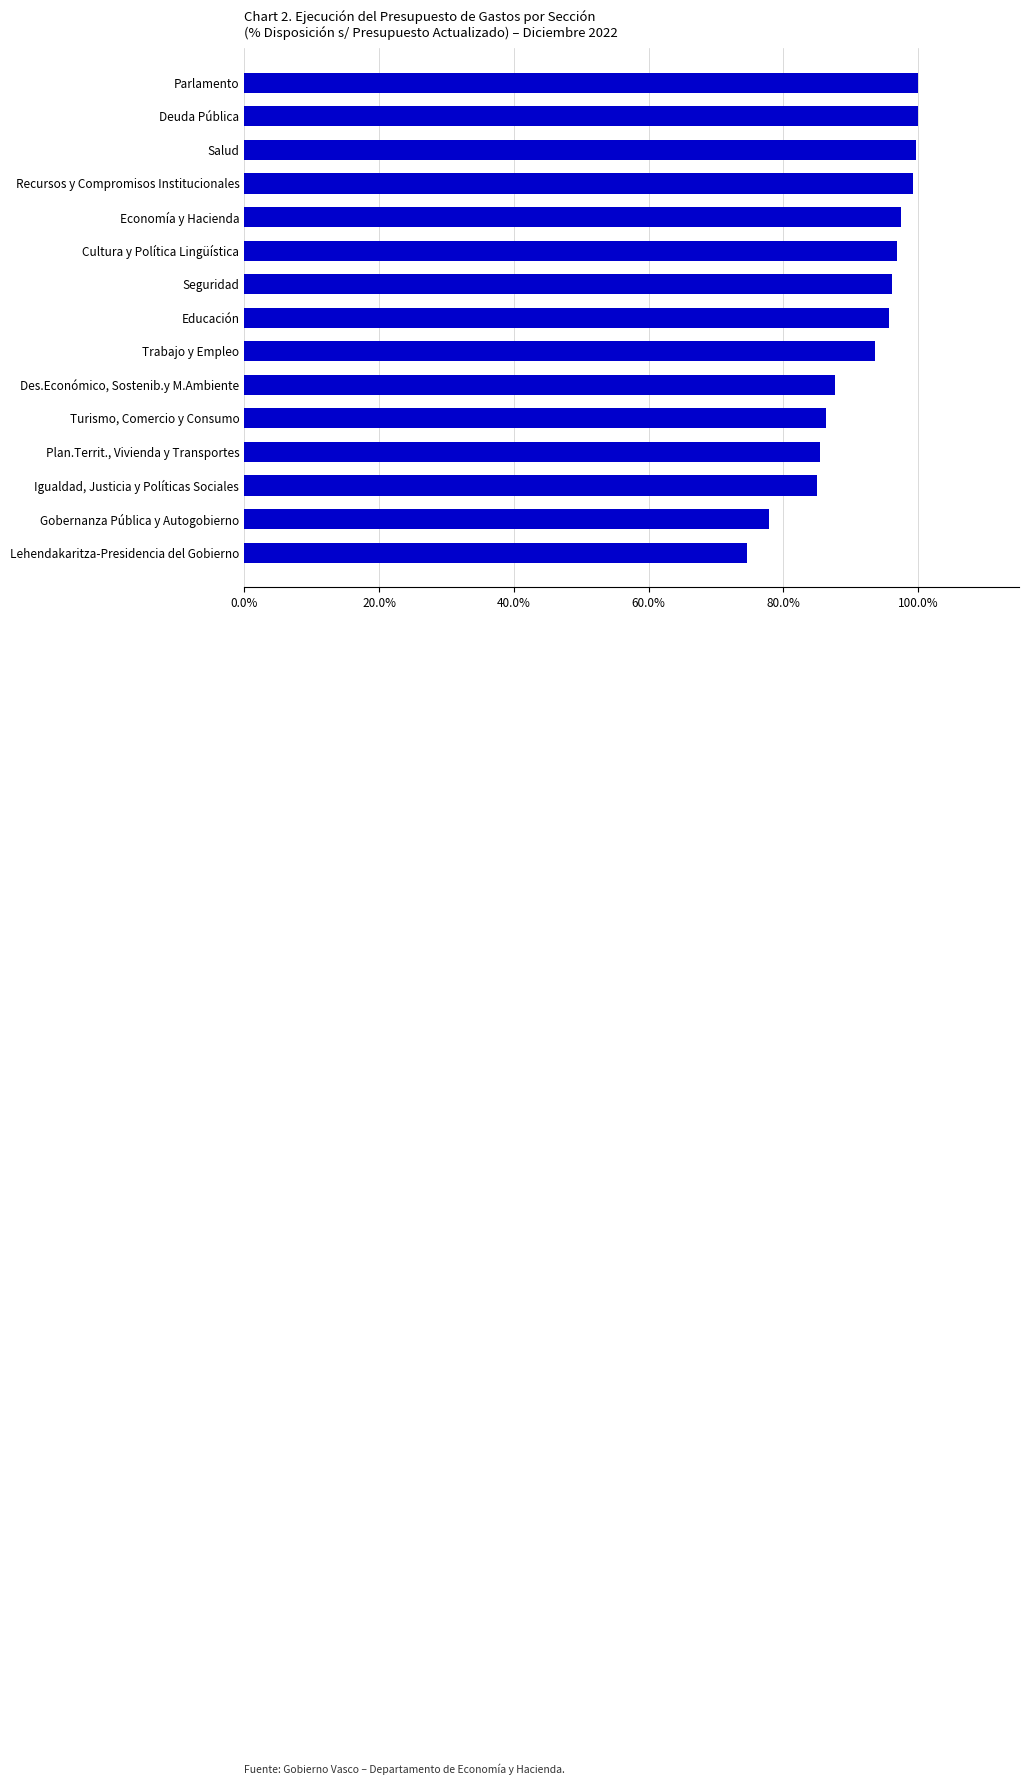

What is the difference between the second highest and minimum values?

25.4